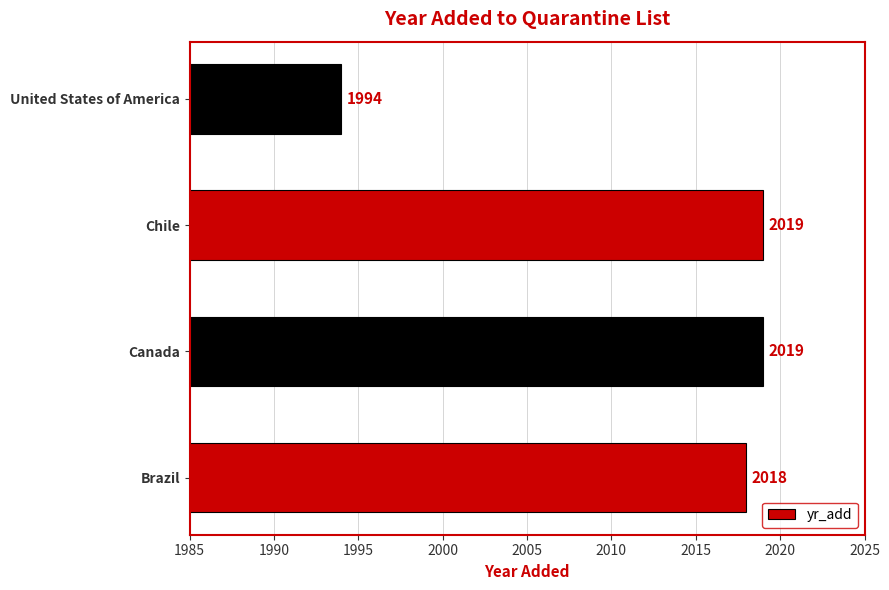

What is the smallest value displayed?

1994